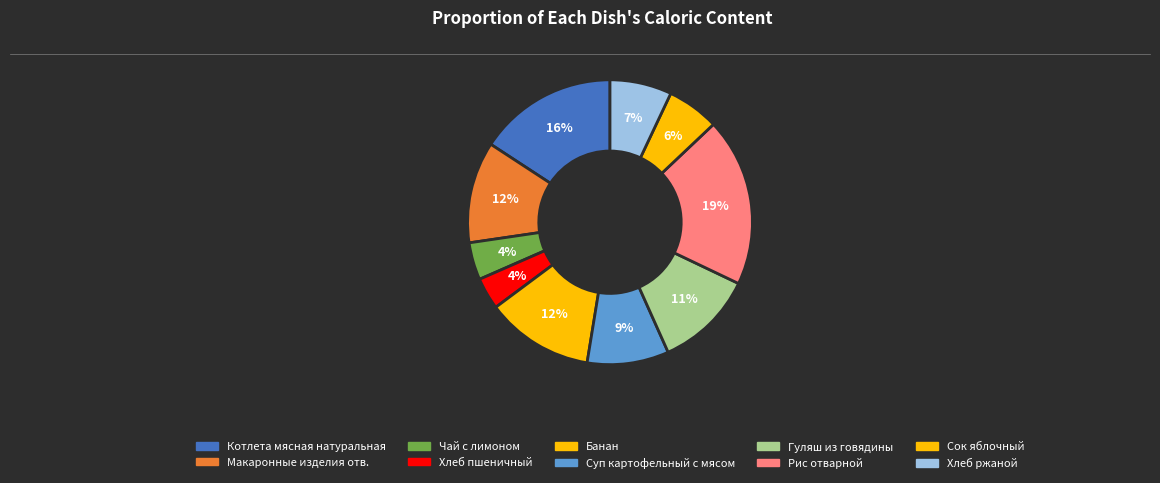

How many segments does this pie chart have?

10